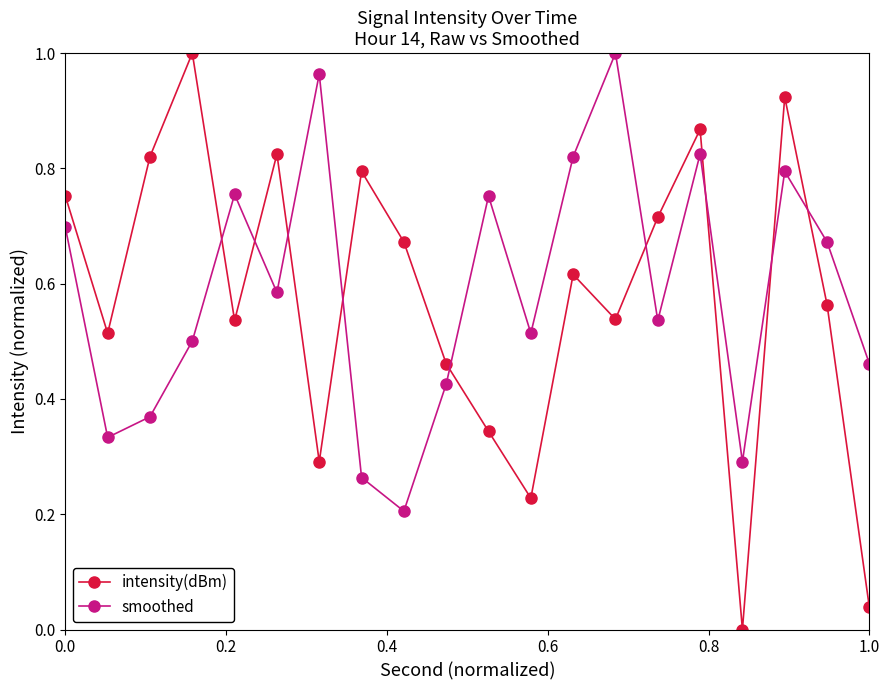

What is the sum of all intensity(dBm) values?

11.5